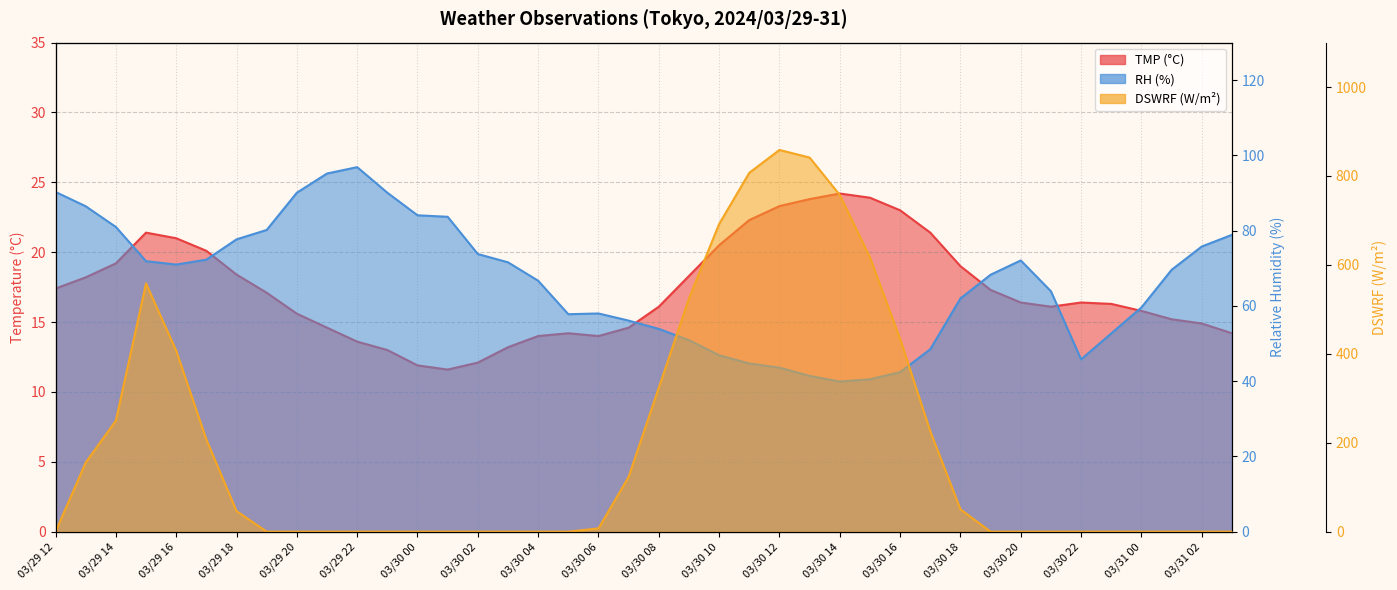

What is the maximum value shown in the chart?

858.6